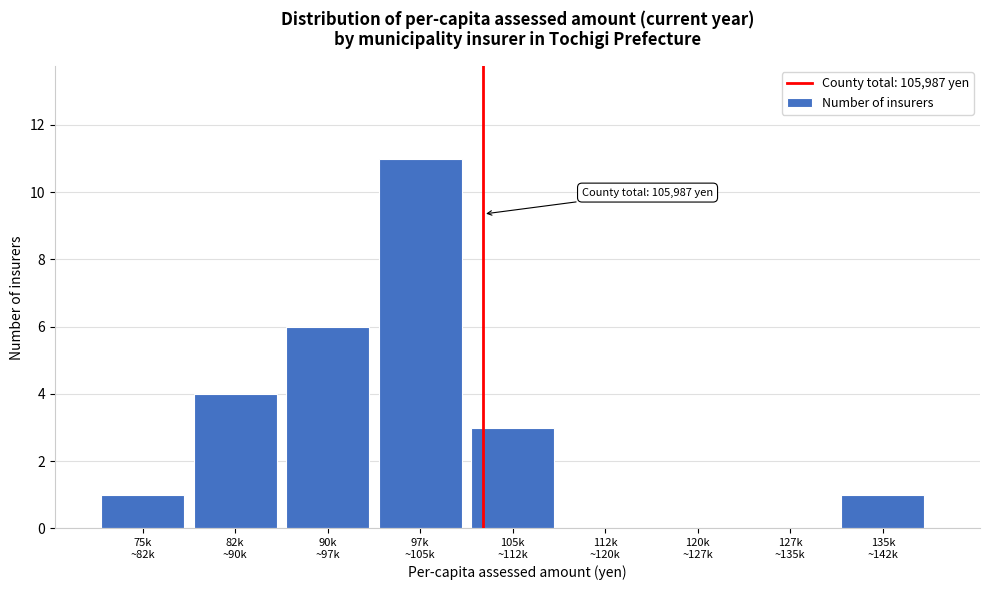

What is the sum of all values?

26